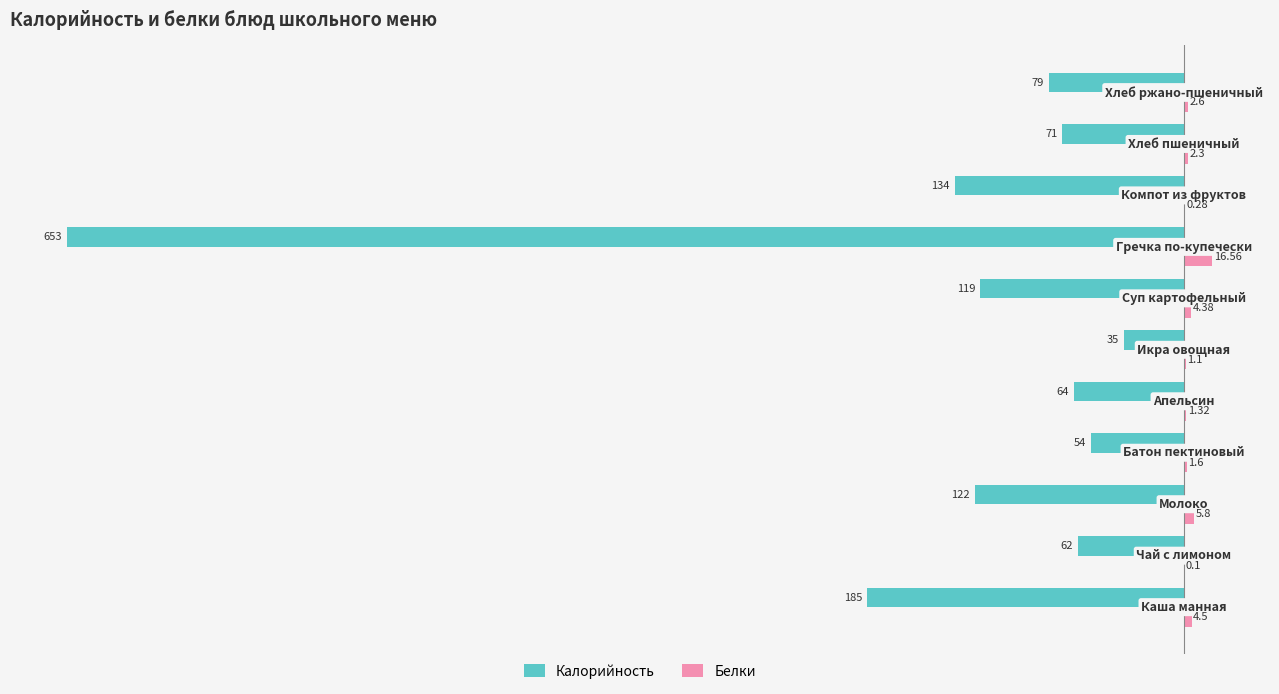

Which series has the largest total across all categories?

Белки